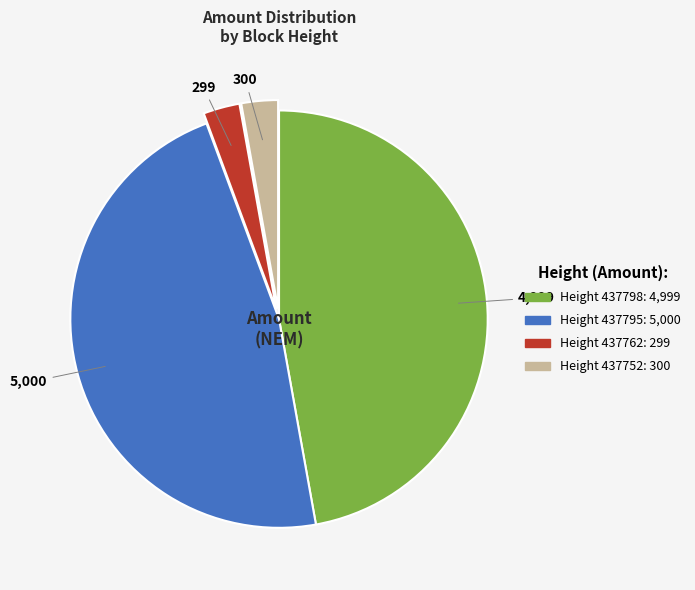

Is there a majority slice in this chart?

No